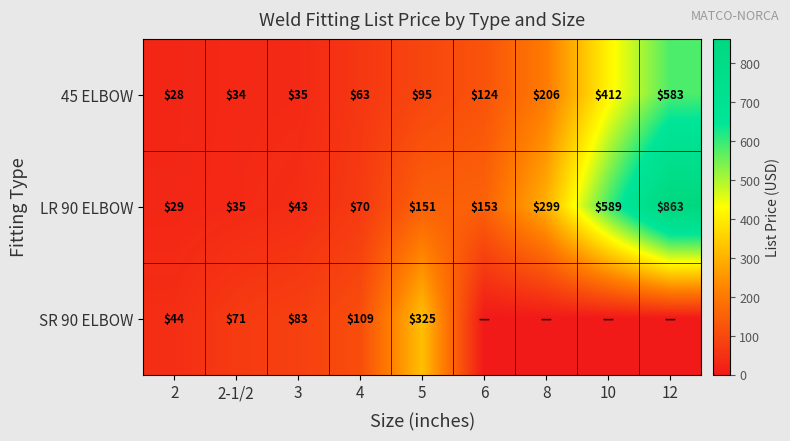

The 45 ELBOW series shows 412 at 10. True or false?

True